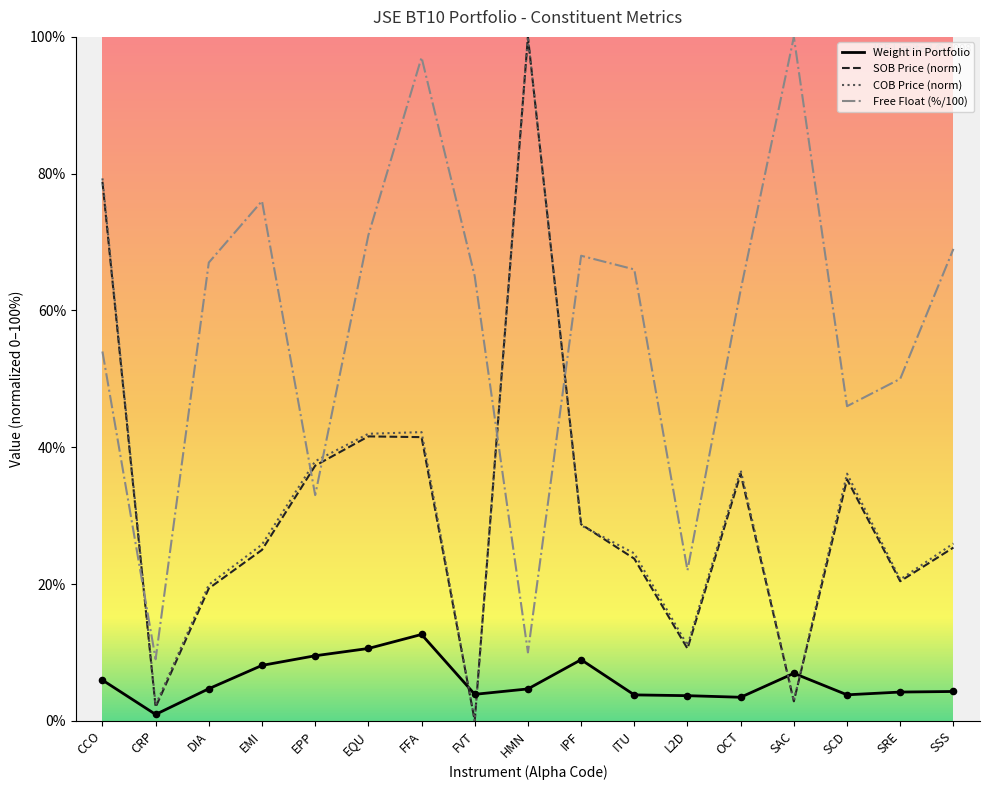

At how many categories does at least one series exceed 0?

17